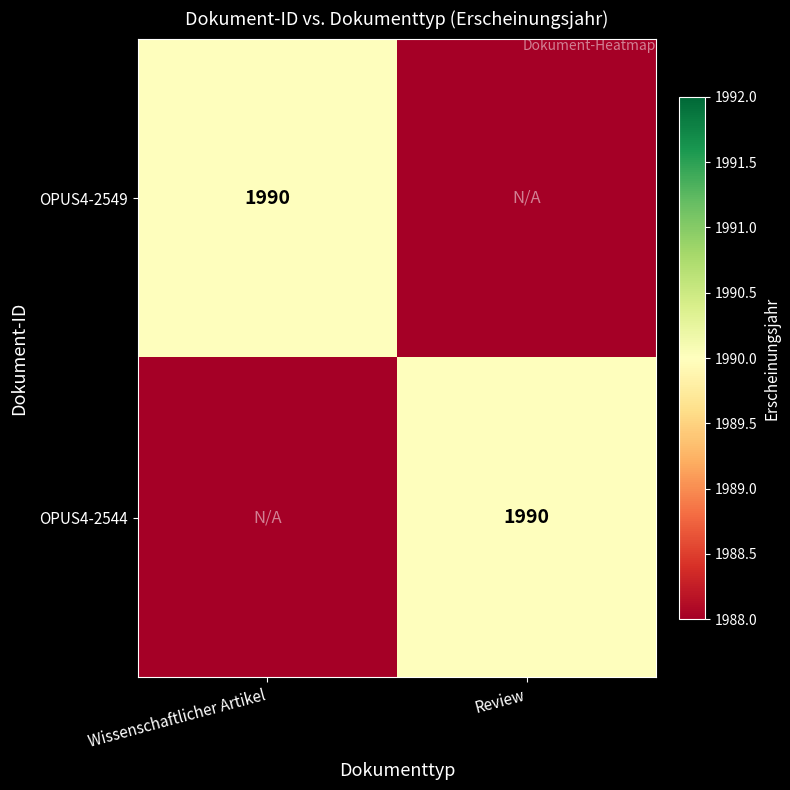

What is the spread (max minus min) of values at Wissenschaftlicher Artikel?

2